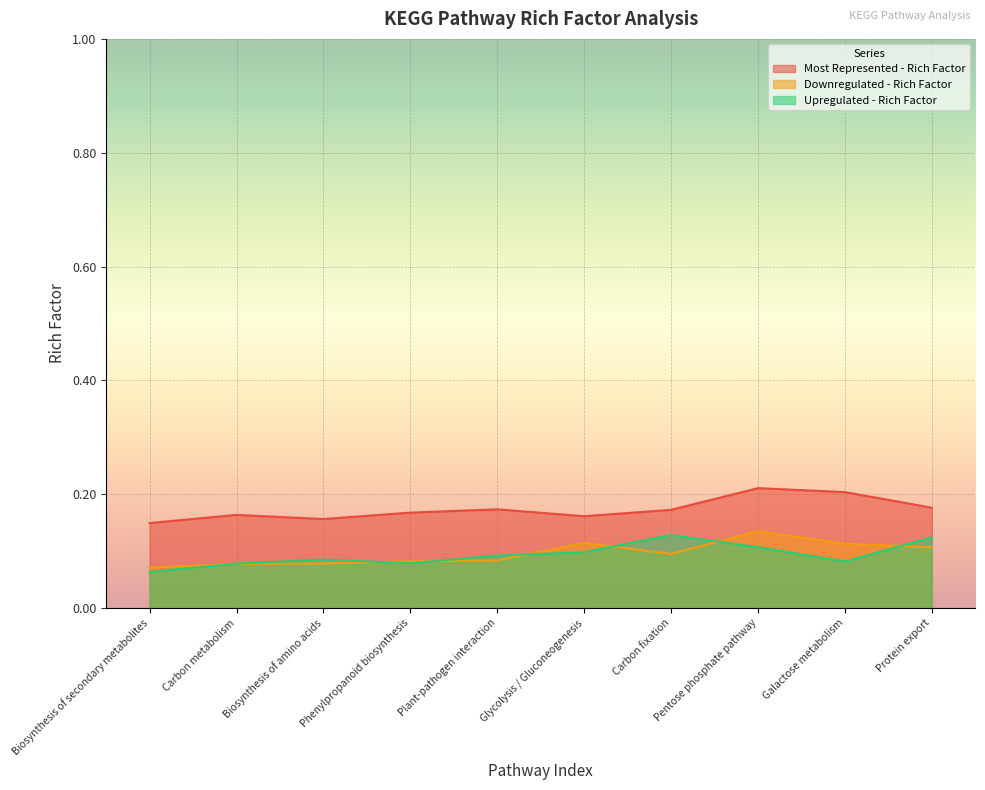

The Upregulated - Rich Factor series shows 0.1 at Biosynthesis of amino acids. True or false?

False